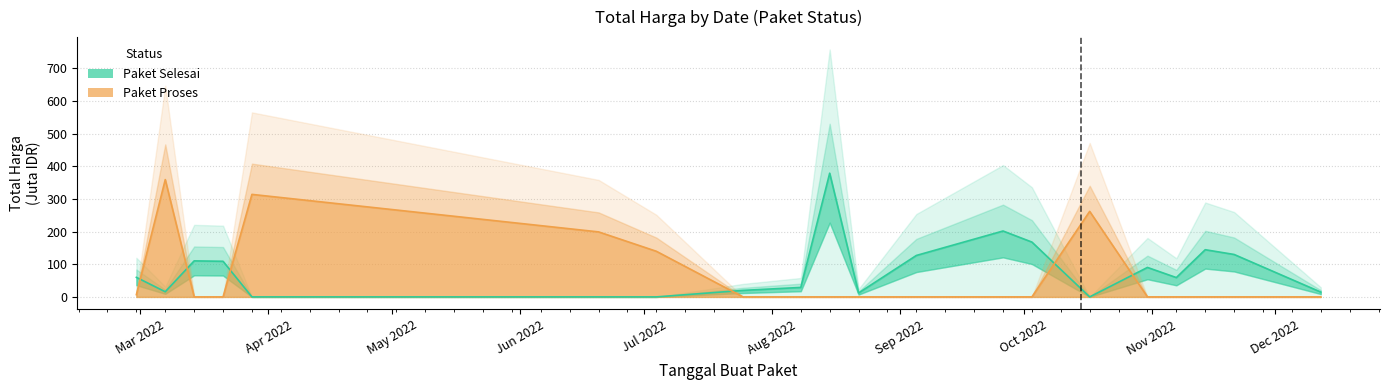

How many lines are shown in the chart?

1